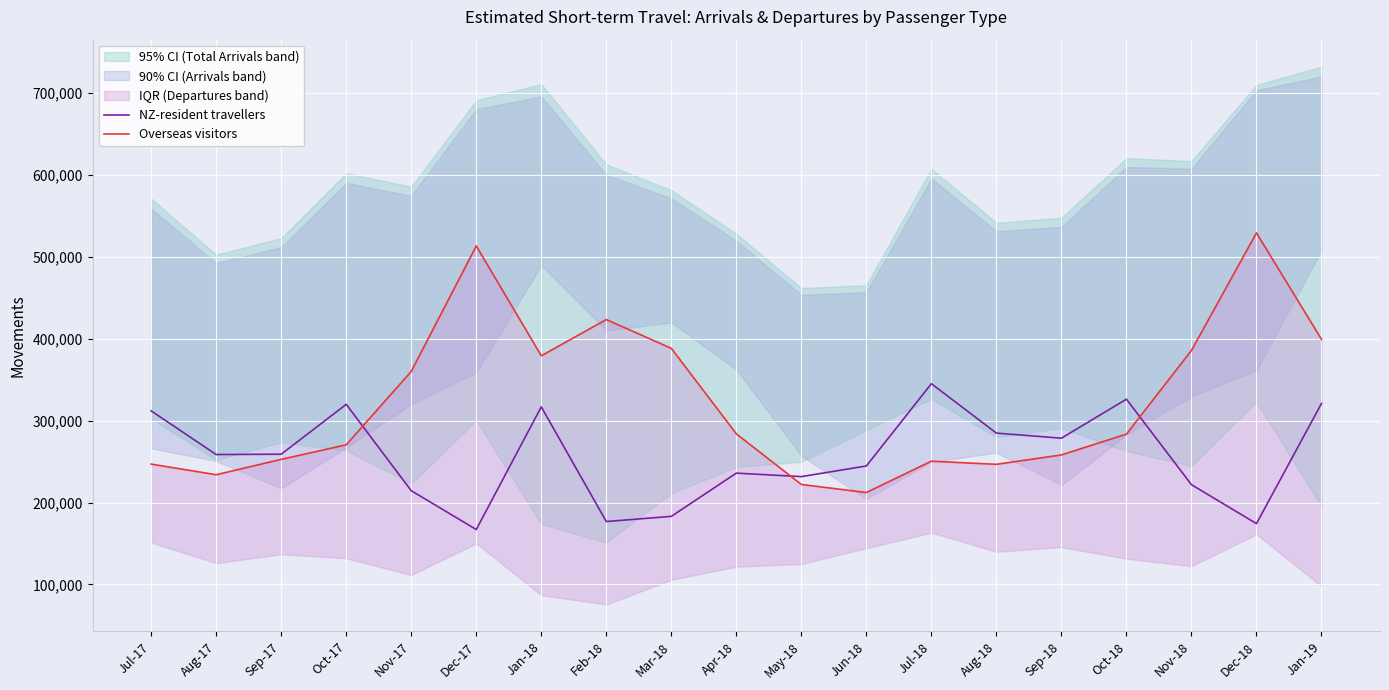

The value of NZ-resident travellers at Aug-18 is 284801. True or false?

True